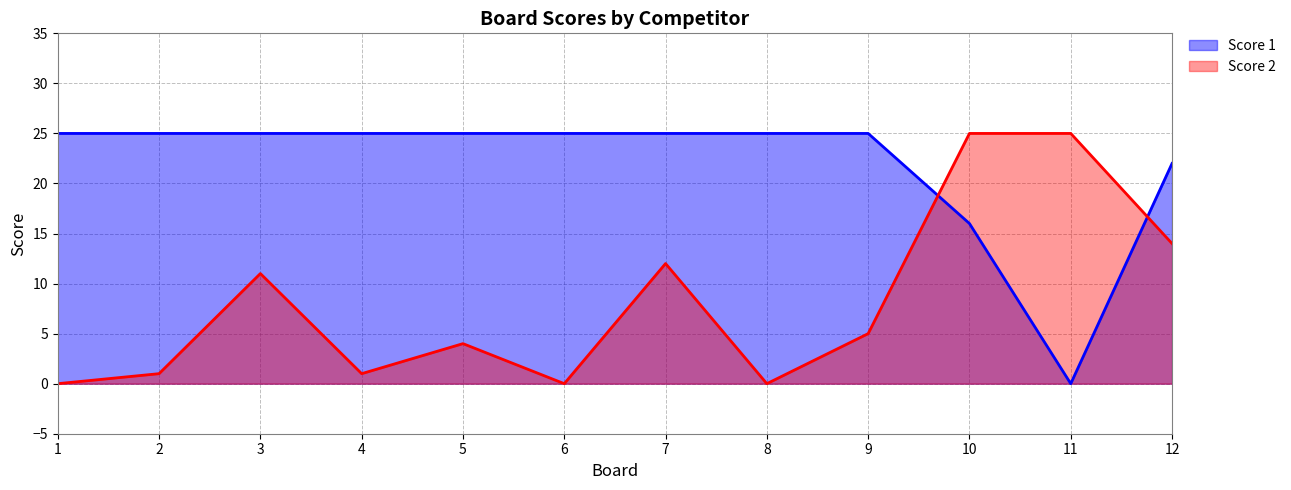

Which category has the lowest value in the Score 1 series?

11